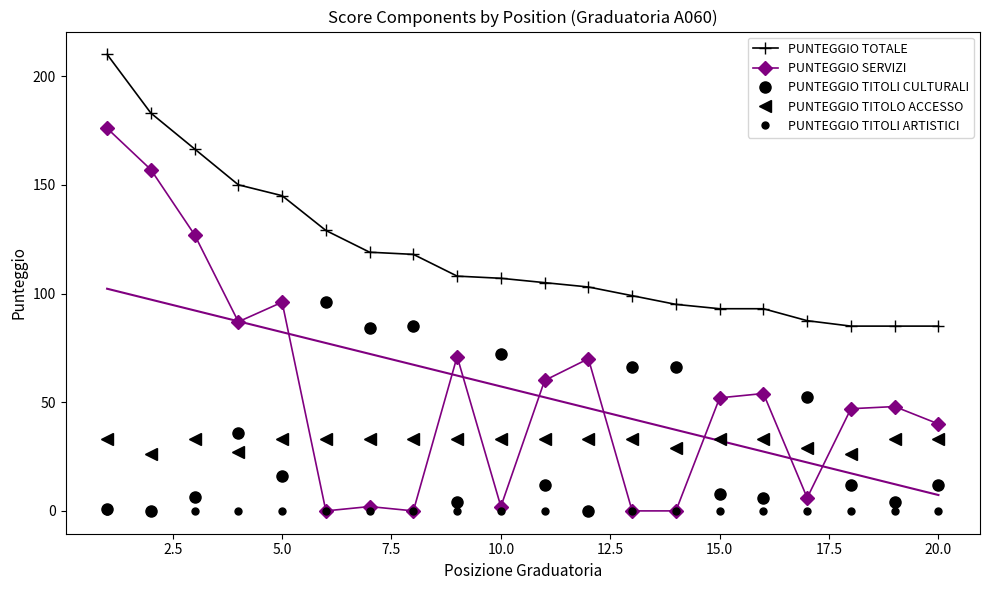

How many values in the PUNTEGGIO SERVIZI series are below 52?

10